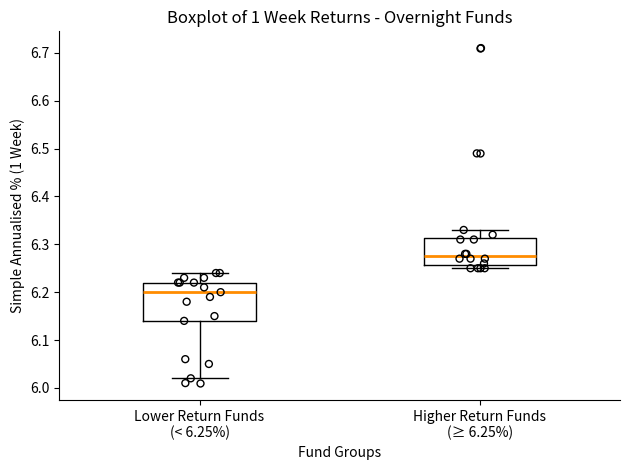

Comparing the boxes themselves (not the whiskers), which one is the tallest?

Lower Return Funds (< 6.25%)